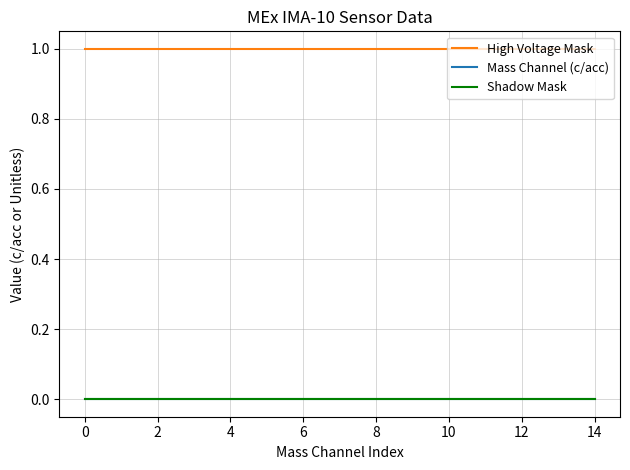

What is the label of the 3rd point from the left?

2